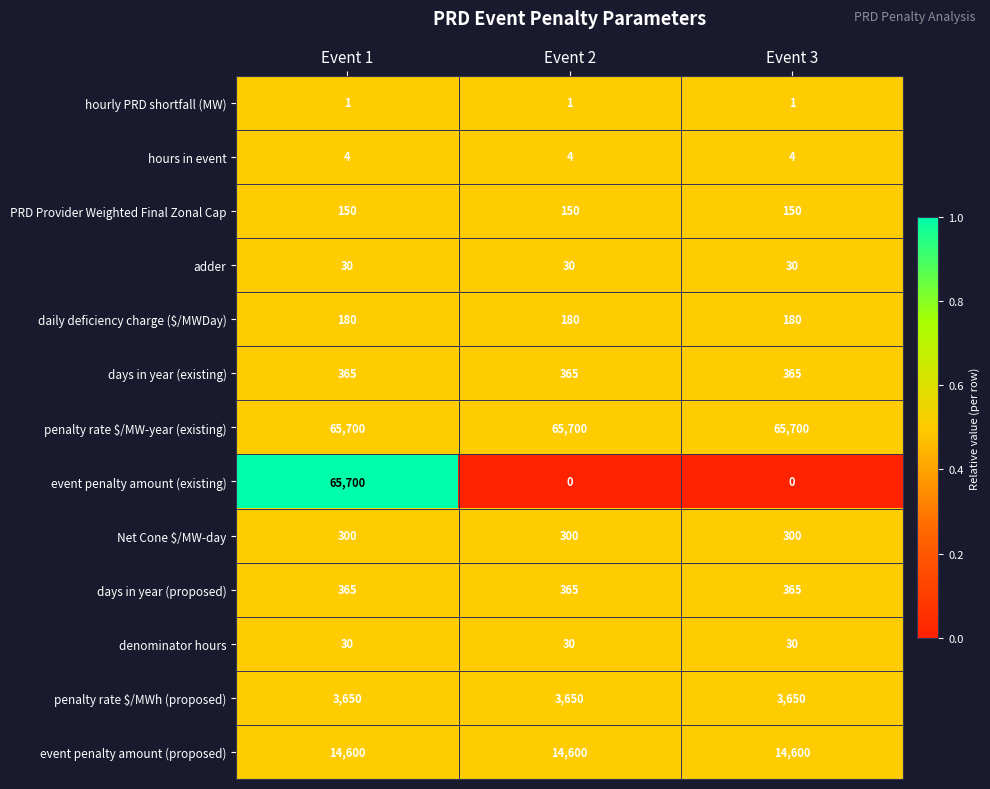

What is the greatest value displayed?

65700